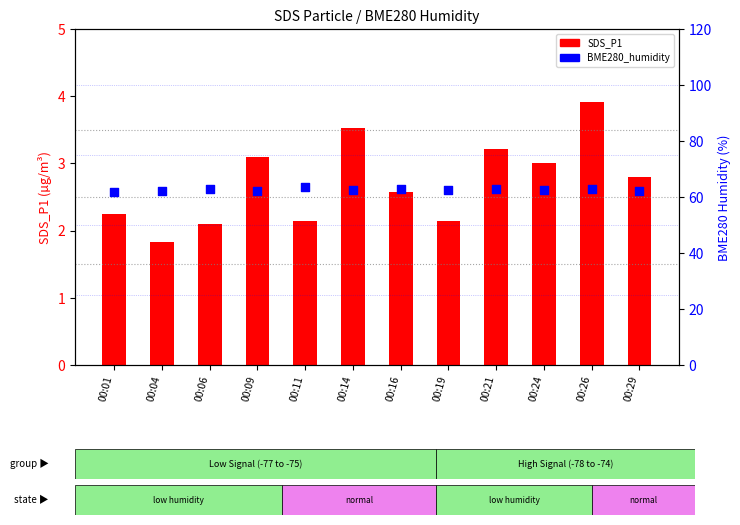

Which series has the widest spread of Y values?

SDS_P1